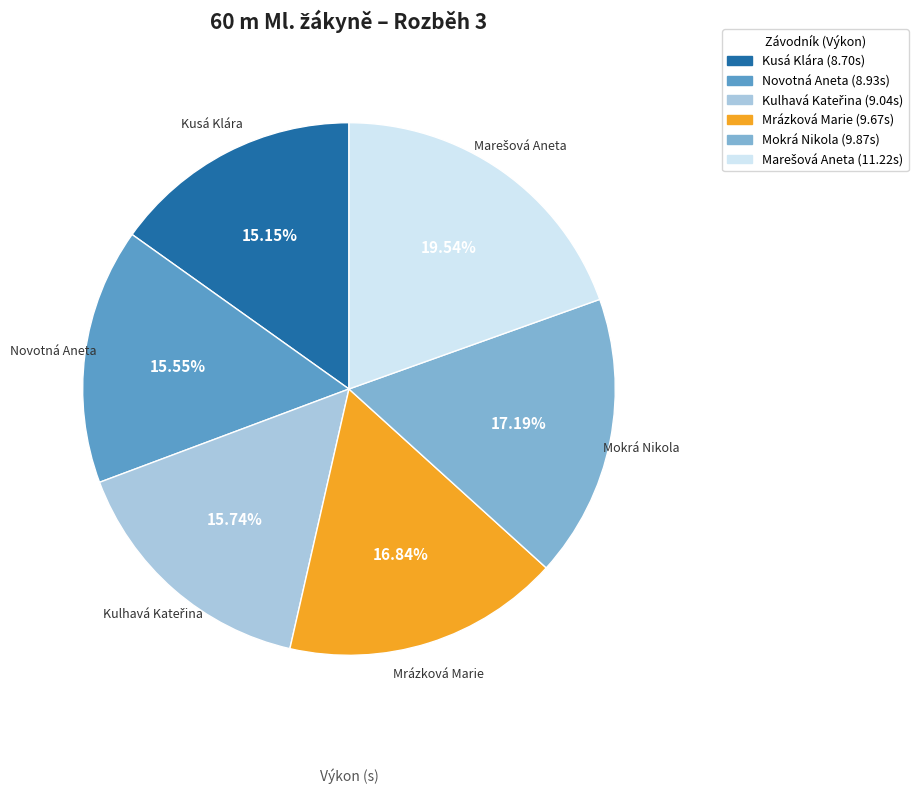

How many segments does this pie chart have?

6